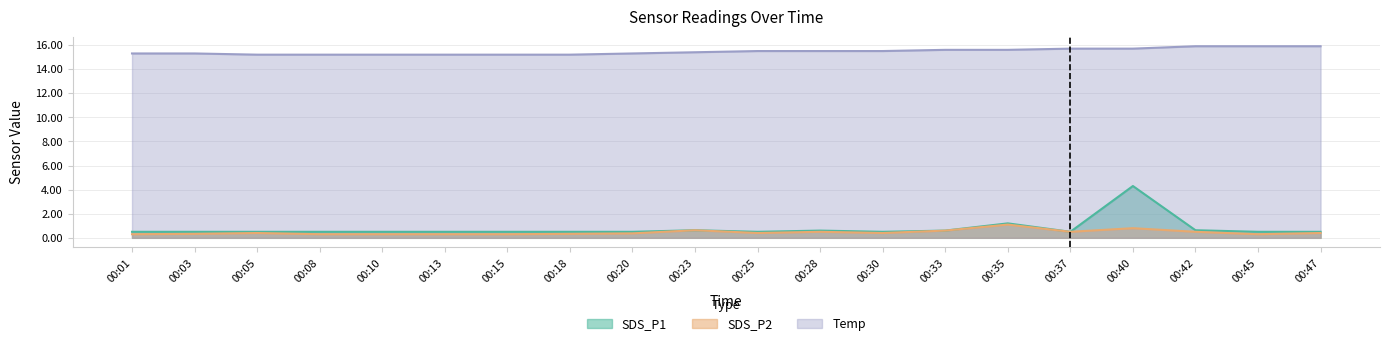

True or false: SDS_P2 has more than 1 points higher than both neighbors.

True